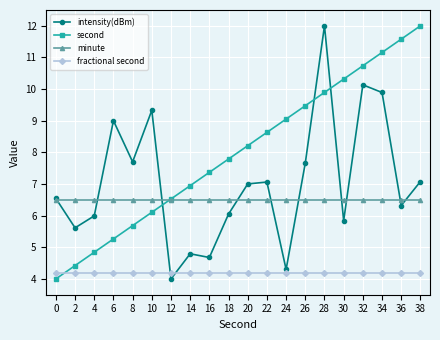

What are all the series names shown in the legend?

intensity(dBm), second, minute, fractional second